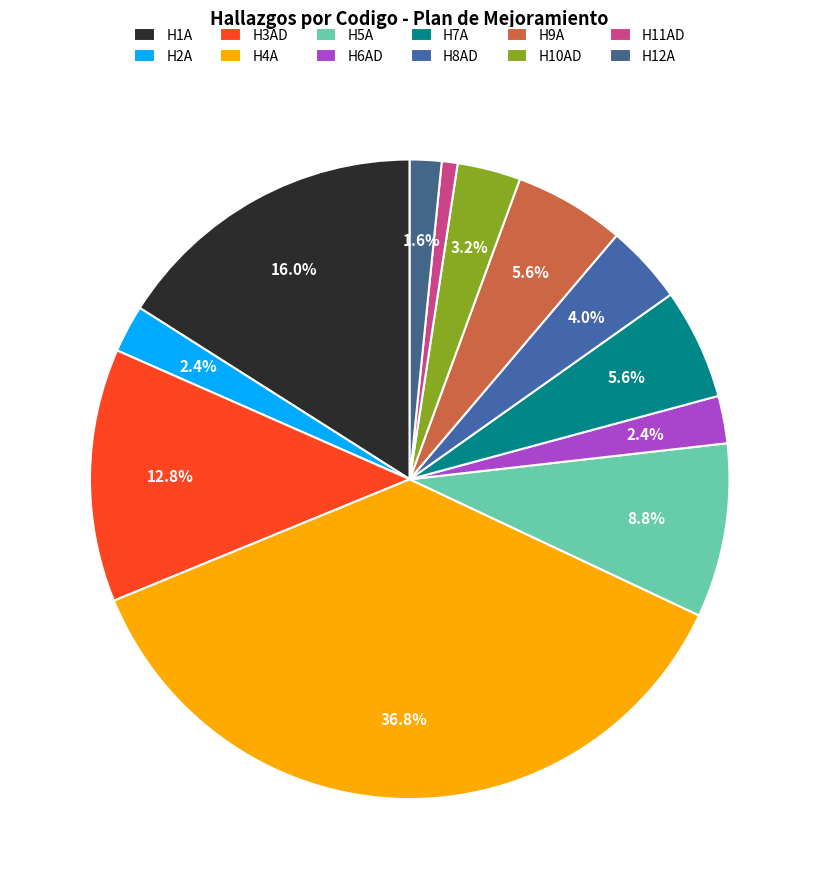

What is the total percentage of H1A and H4A?

52.8%